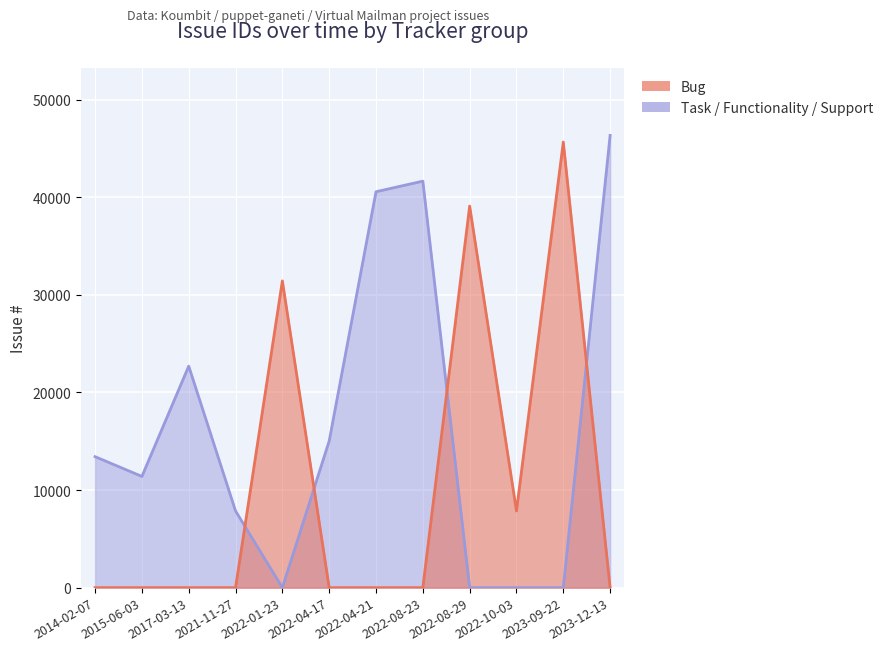

In Task / Functionality / Support, how many points are lower than both neighbors (excluding endpoints)?

2